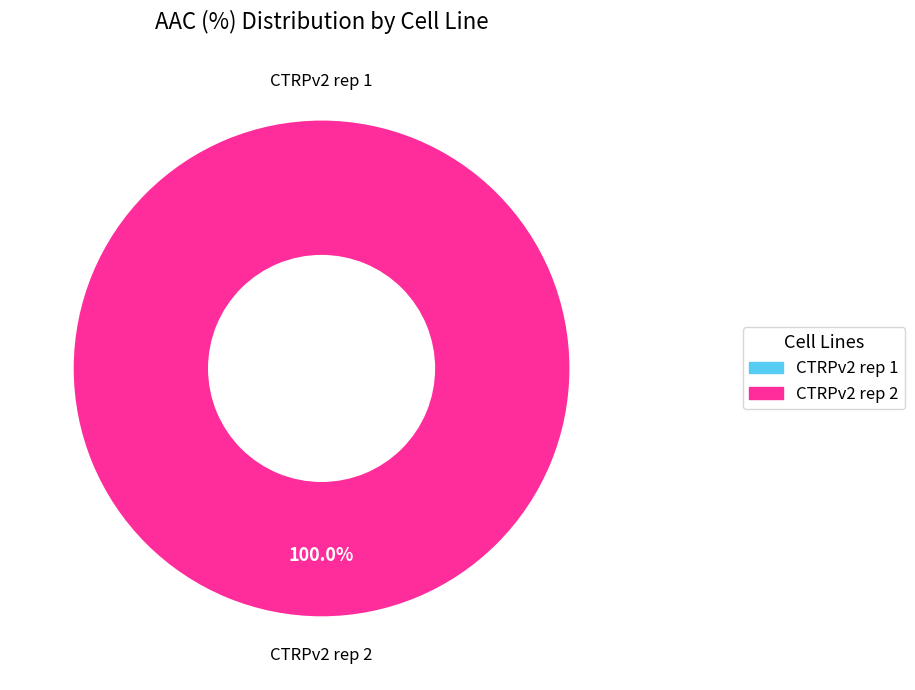

The CTRPv2 rep 2 slice represents 100% of the pie. True or false?

True